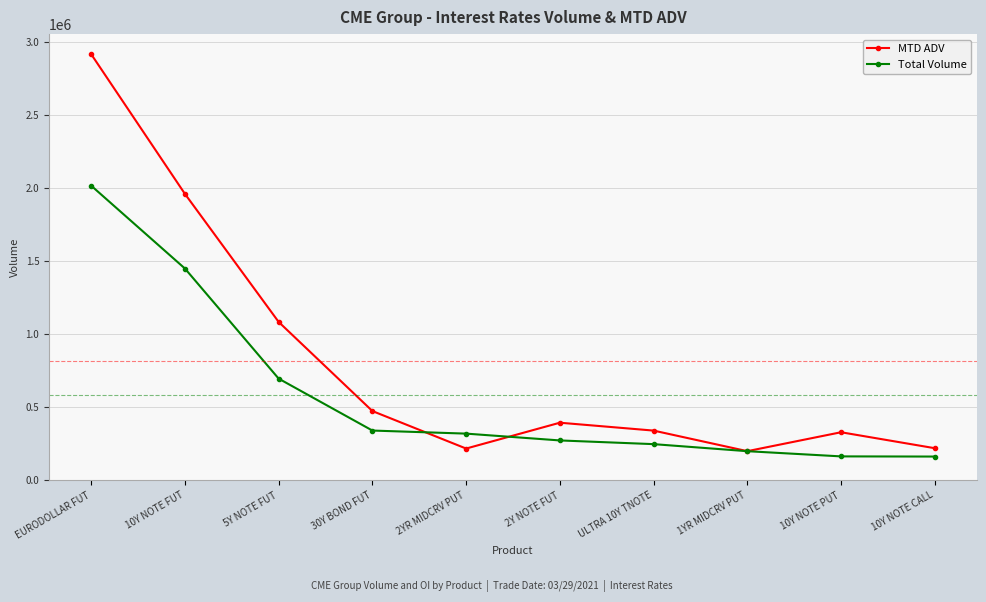

What is the sum of the MTD ADV values at 10Y NOTE PUT and EURODOLLAR FUT?

3247437.7